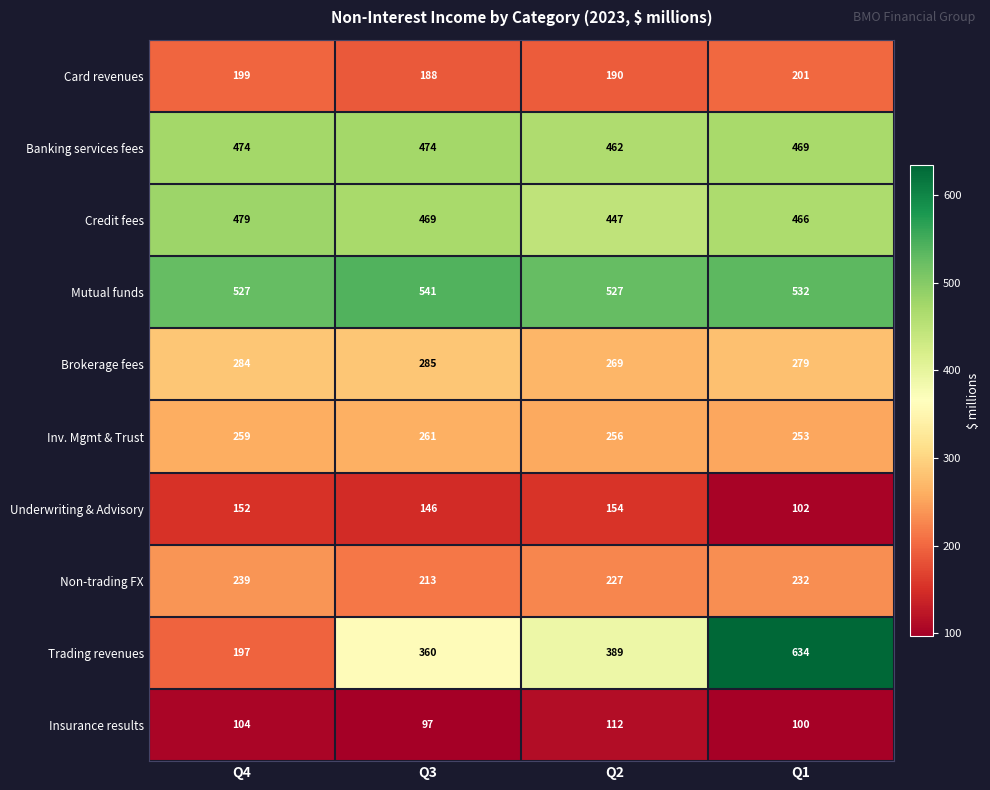

What is the total value across all series at Q3?

3034